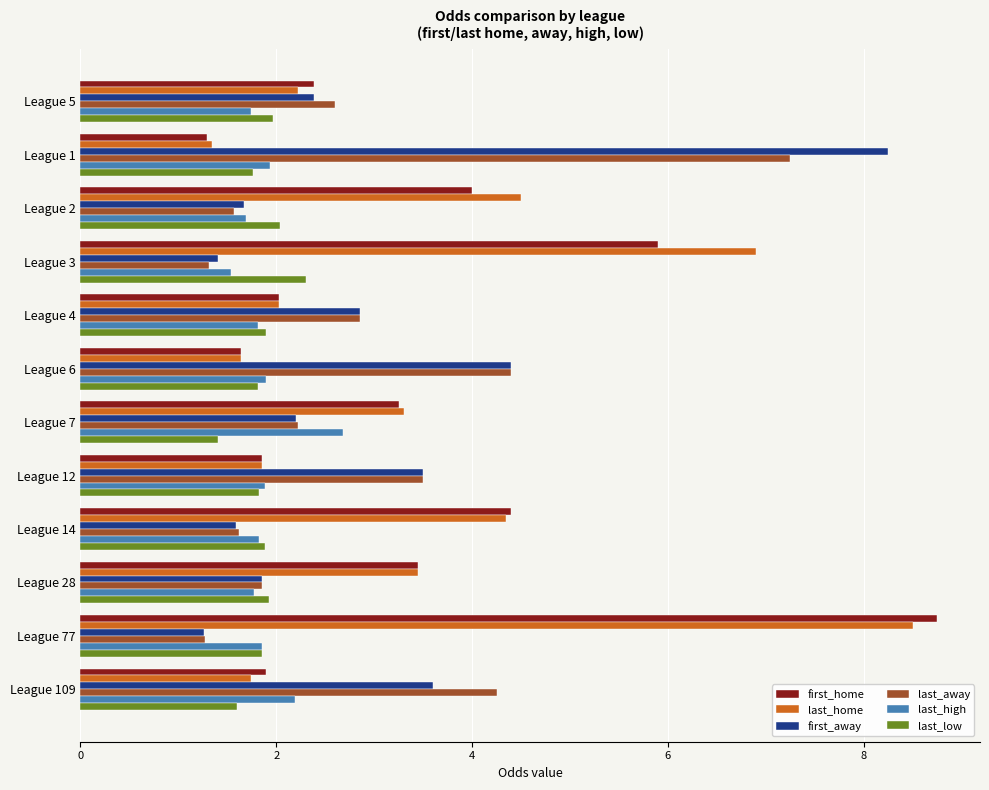

What is the minimum value shown in the chart?

1.3